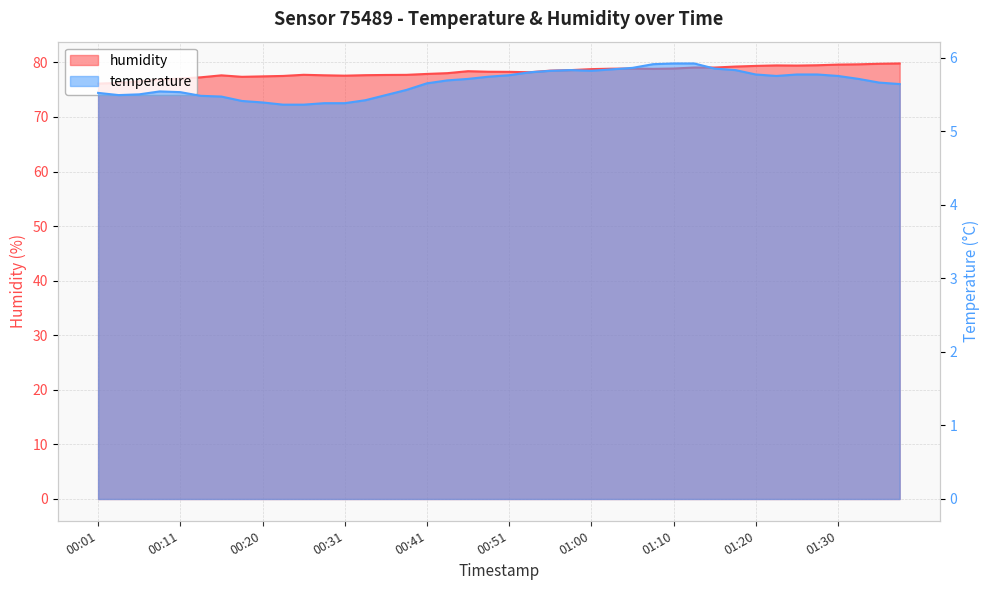

Is it true that temperature equals 3.7 at 01:10?

False